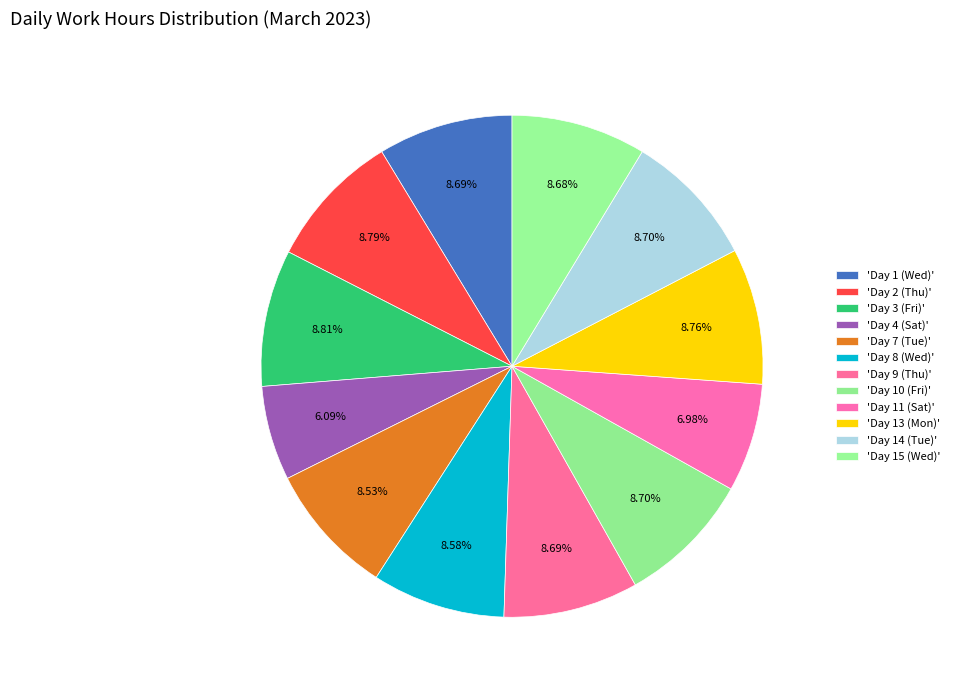

How many slices are in this pie chart?

12